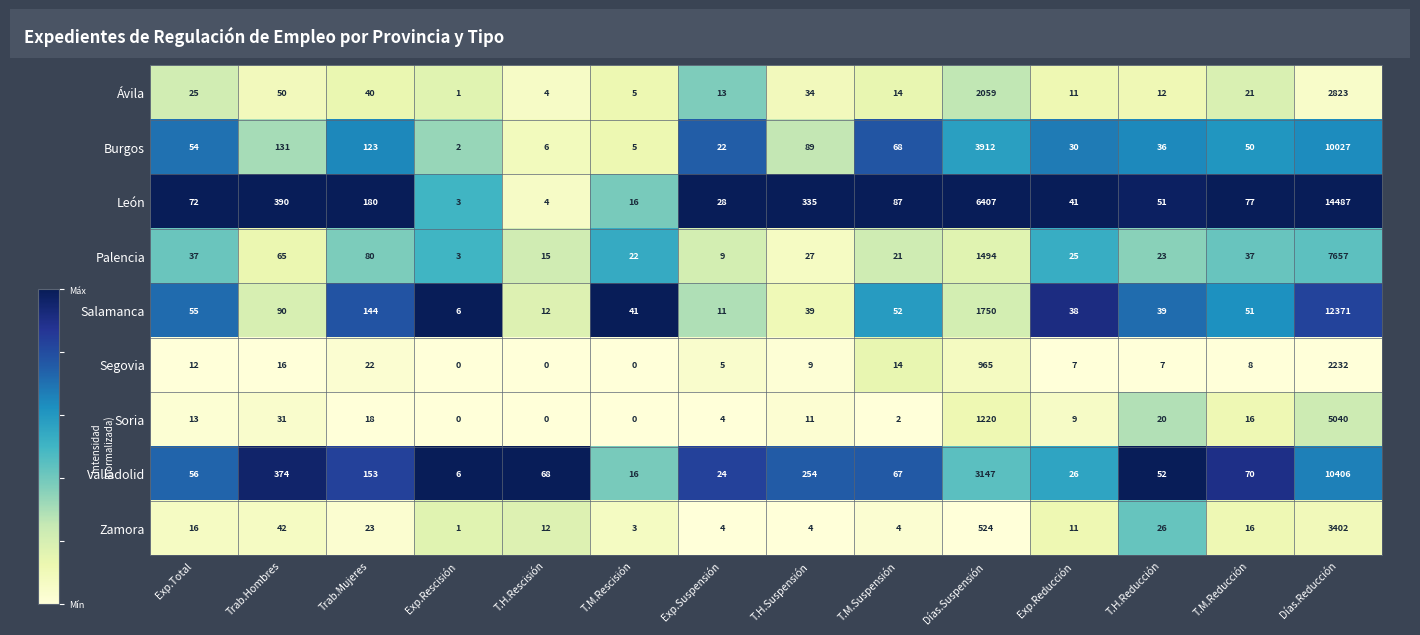

Which category has the lowest value in the Zamora series?

Exp.Rescisión